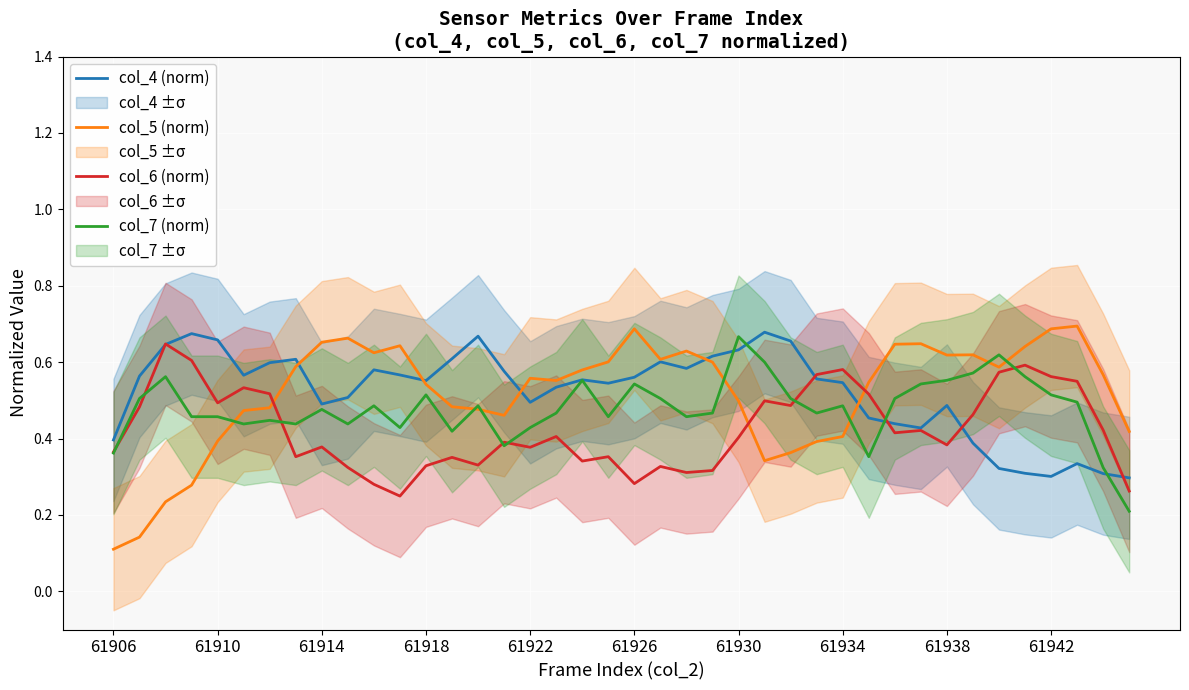

True or false: col_7 (norm) has a value of 0.7 at 61934.

False